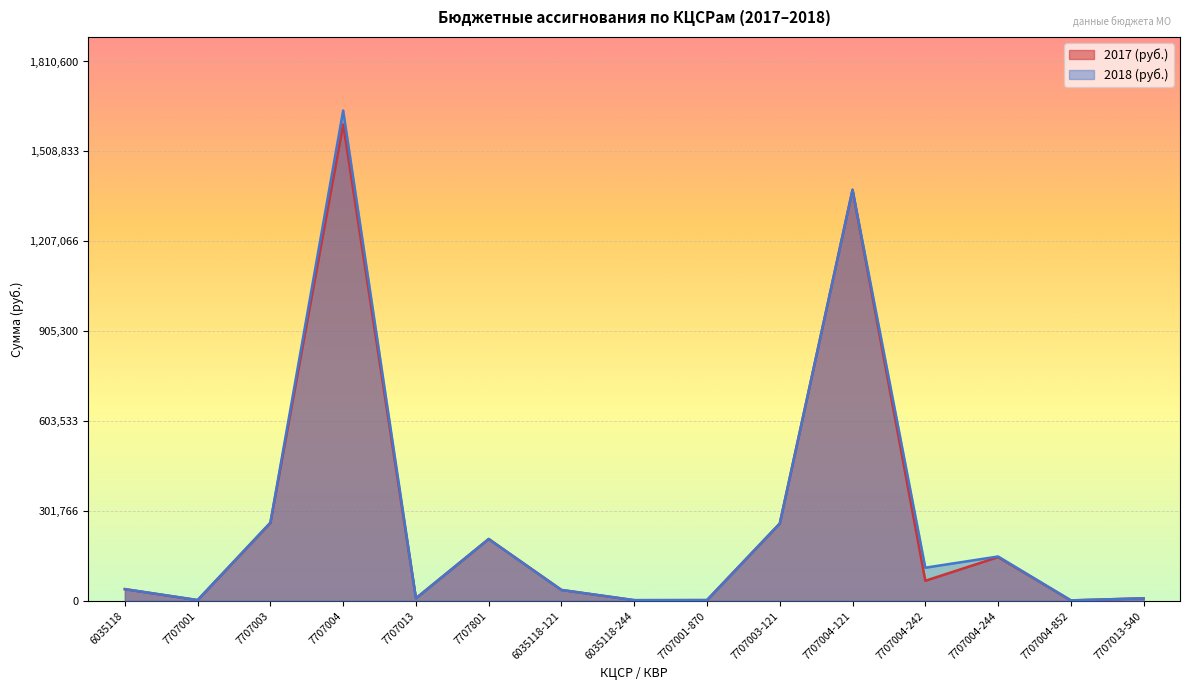

The 2018 (руб.) series shows 1195 at 7707001-870. True or false?

False